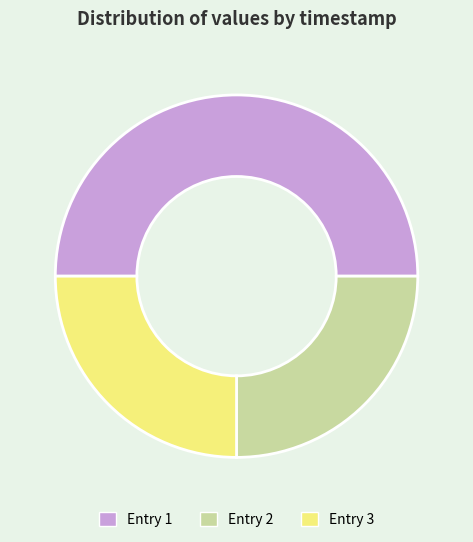

Count the number of slices in the pie.

3